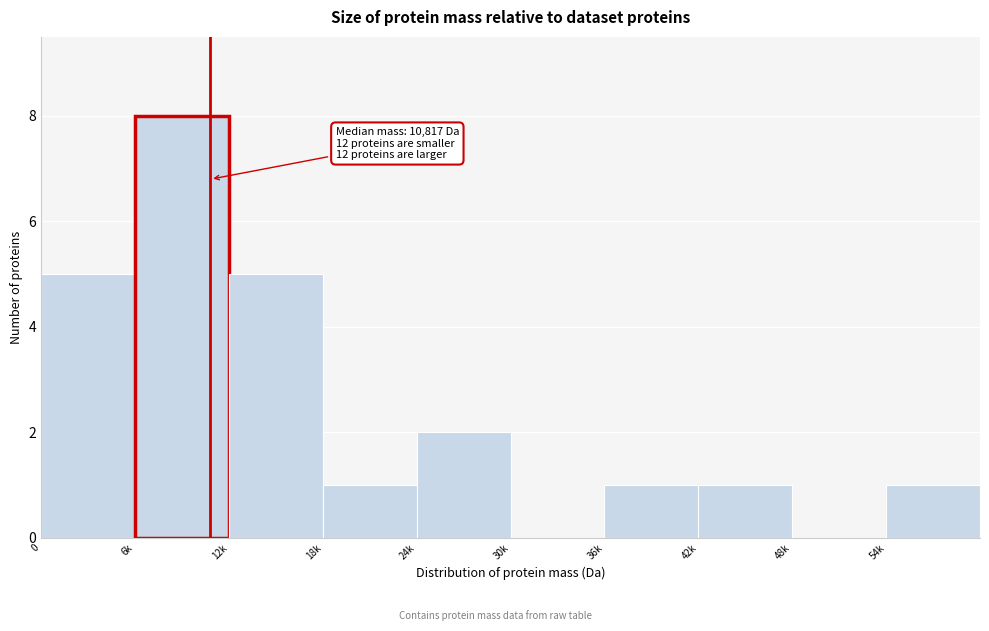

Reading left to right, what are all the values shown in this chart?

0=5	6k=8	12k=5	18k=1	24k=2	30k=0	36k=1	42k=1	48k=0	54k=1